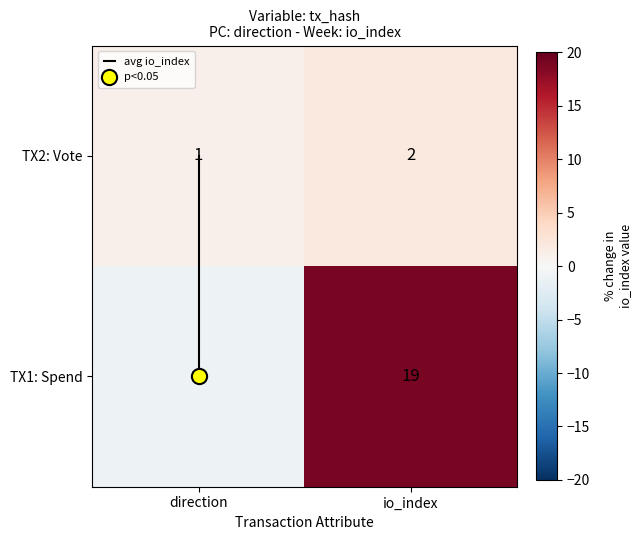

At which label does TX2: Vote reach its minimum?

direction